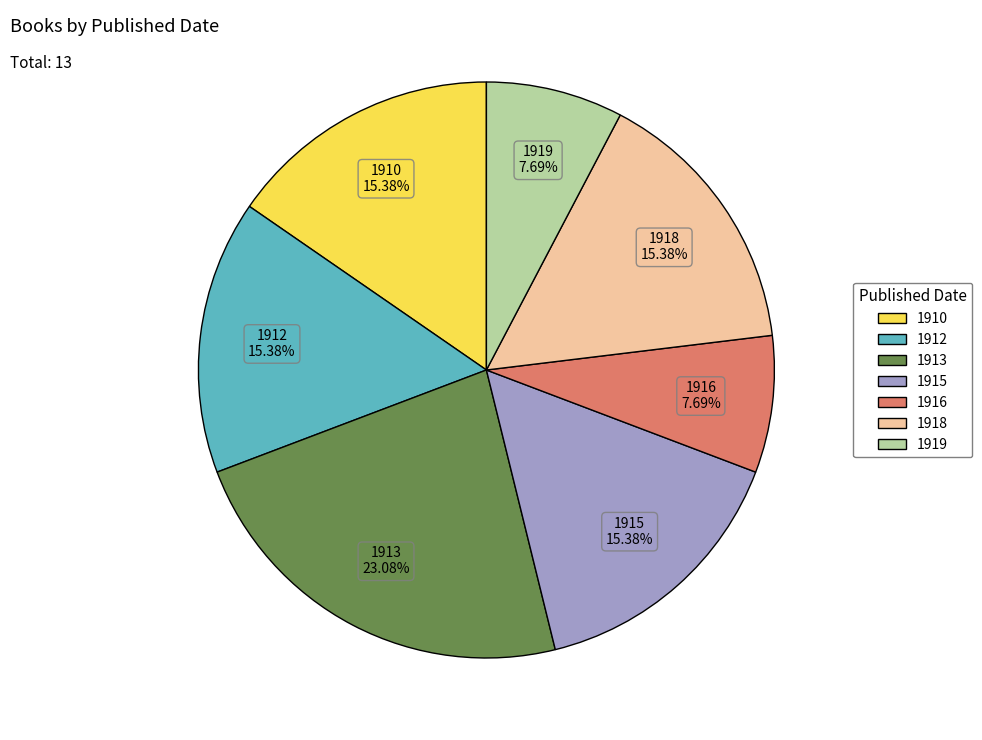

Is it true that 1919 is 1% of the pie?

False